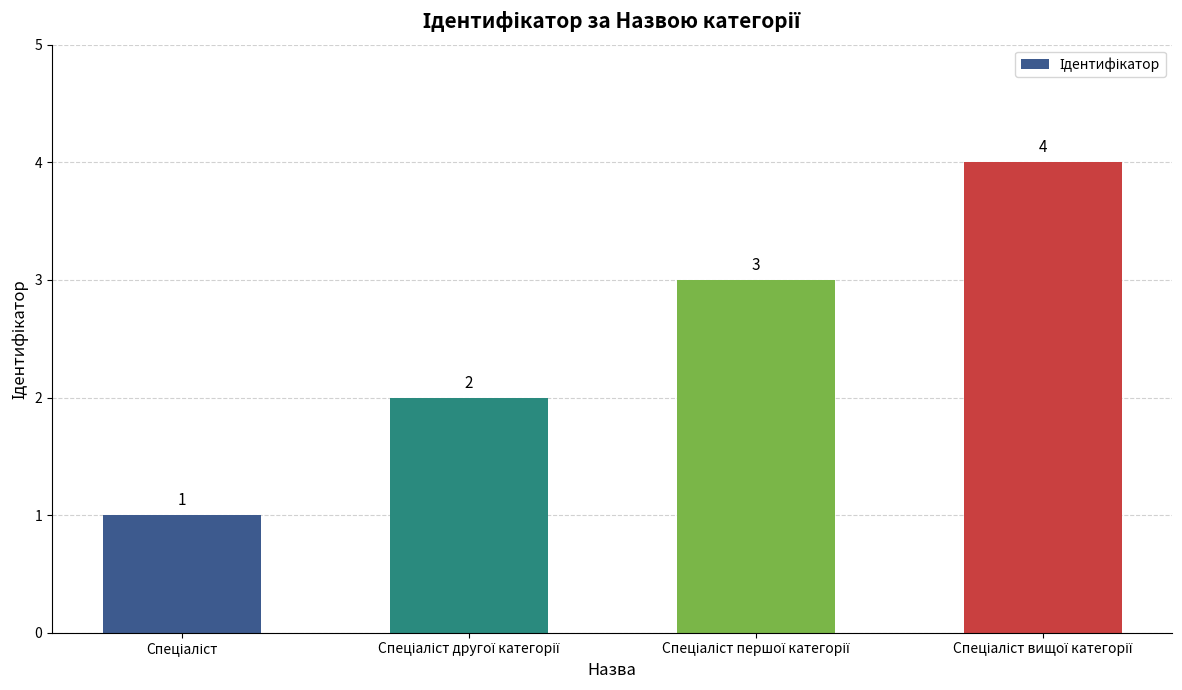

What is the difference between the maximum and minimum values?

3